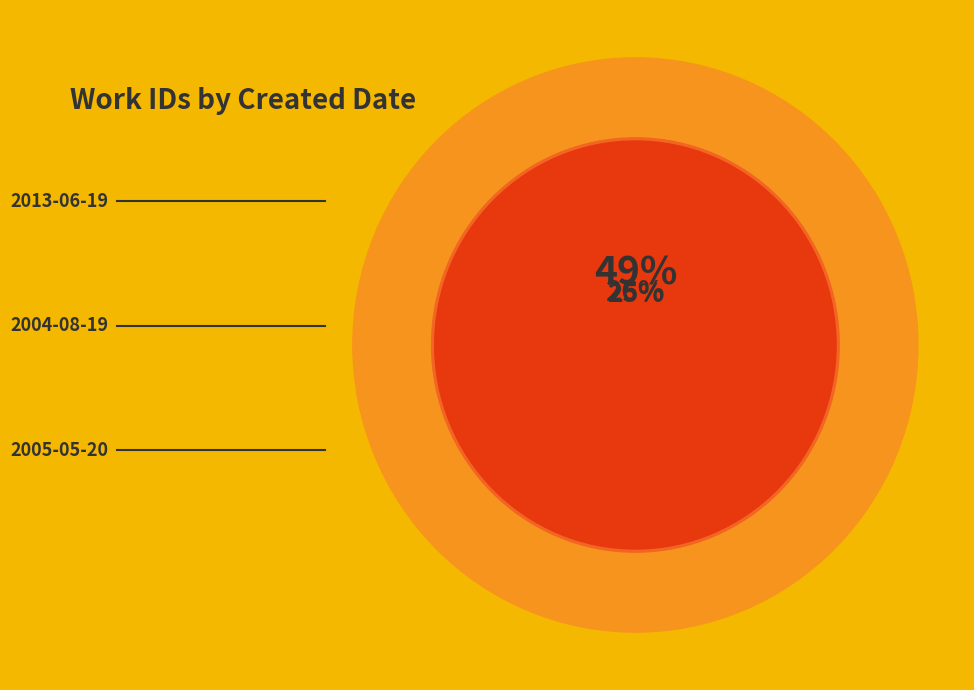

Is it true that 2005-05-20 is 18% of the pie?

False